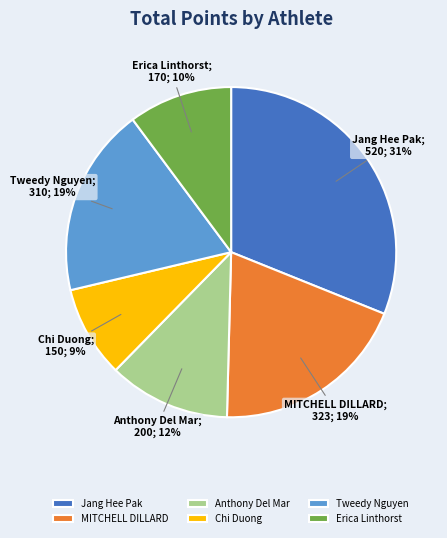

Is there a majority slice in this chart?

No